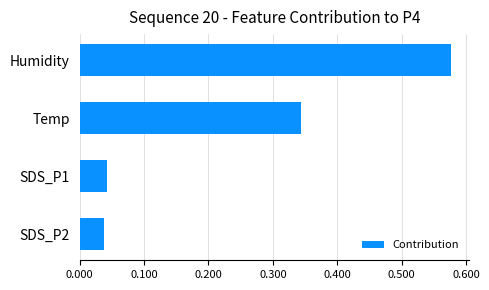

Which label corresponds to the largest value in the chart?

Humidity